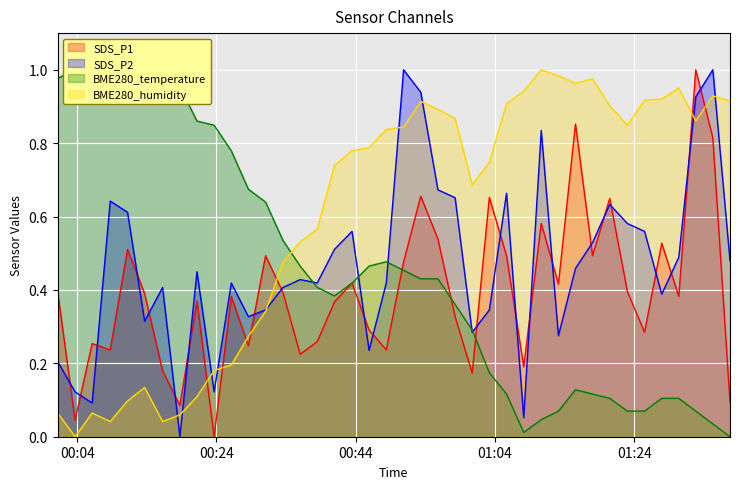

How many intersections are there between BME280_humidity and BME280_temperature?

1